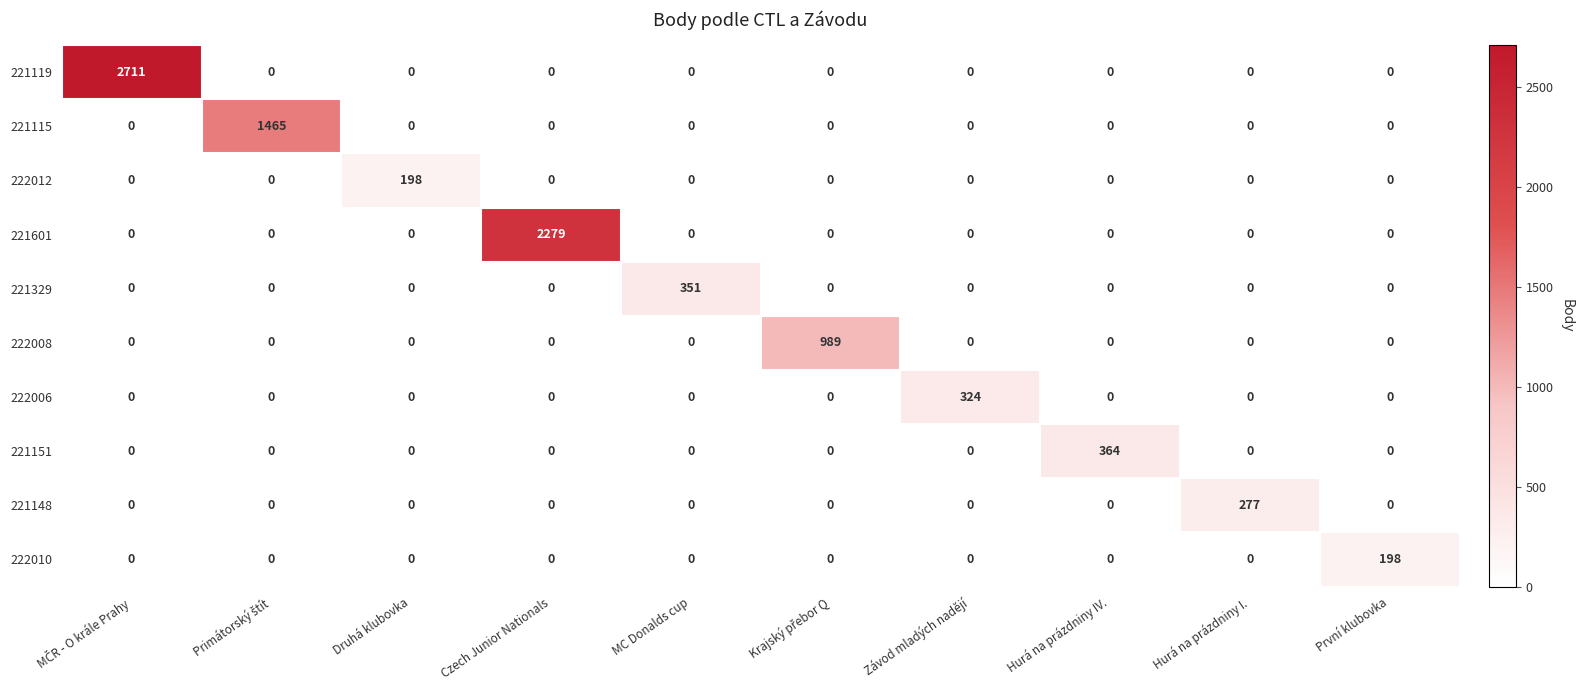

At how many categories does at least one series exceed 299?

7